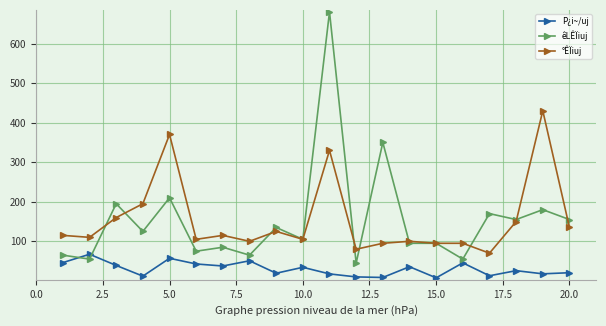

Which series has the widest spread of values?

êLÊÏiuj